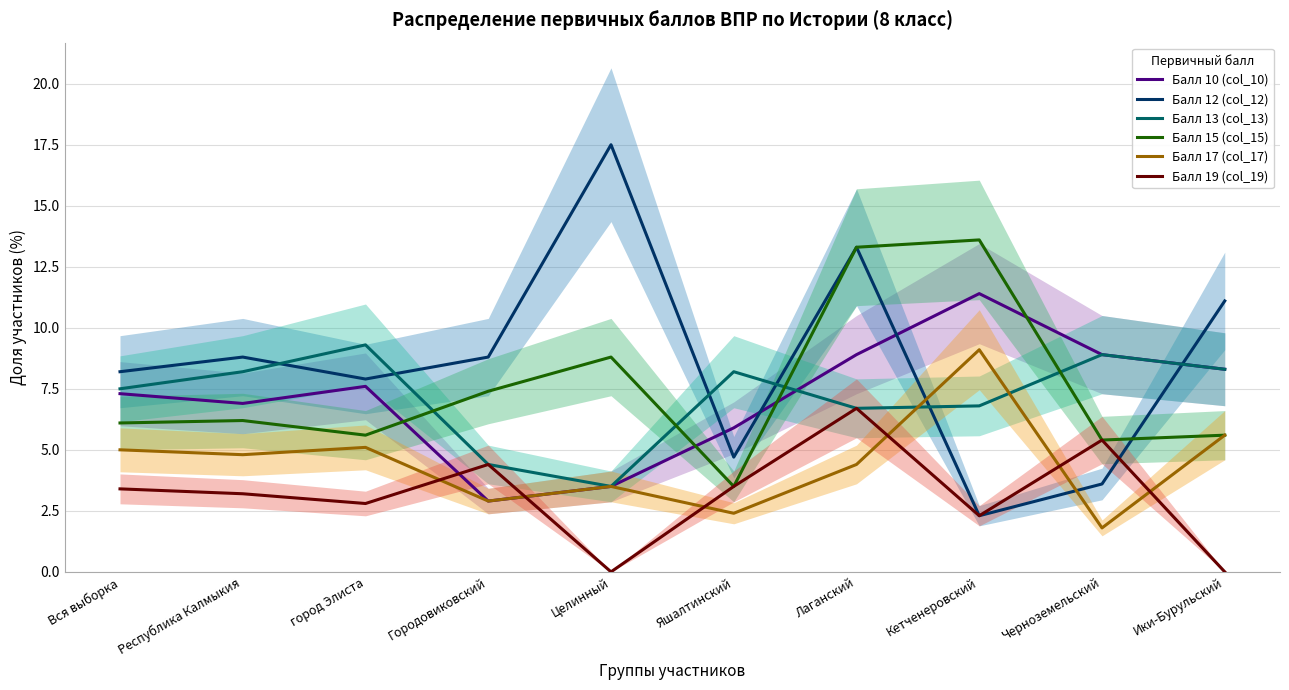

What is the difference between the maximum and minimum values in the Балл 15 (col_15) series?

10.1